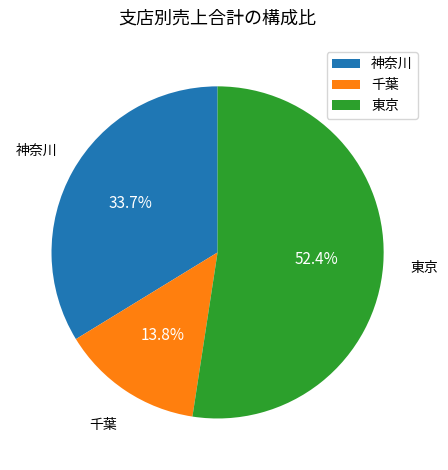

Count the number of slices in the pie.

3